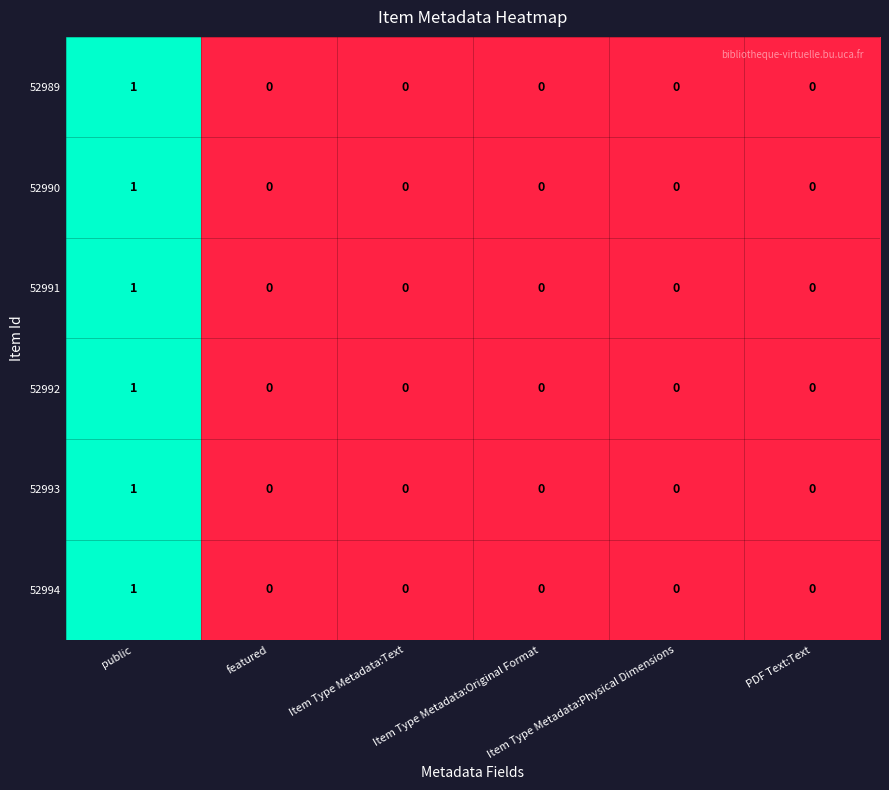

How many values in 52991 are above zero?

1